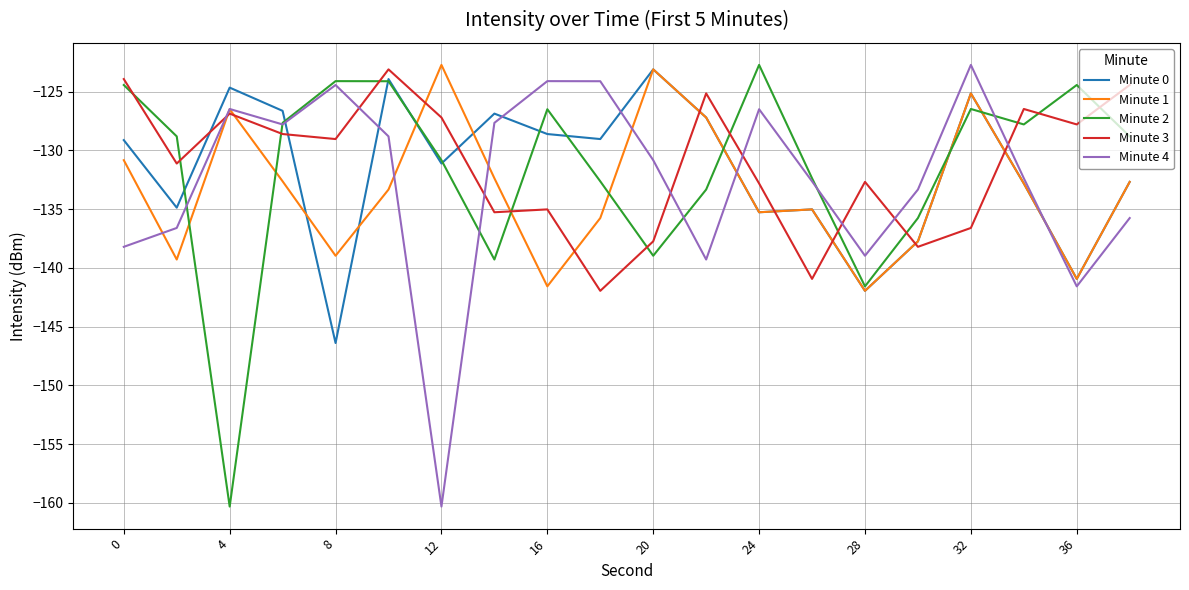

After their last crossing, which series has the higher values: Minute 0 or Minute 3?

Minute 3